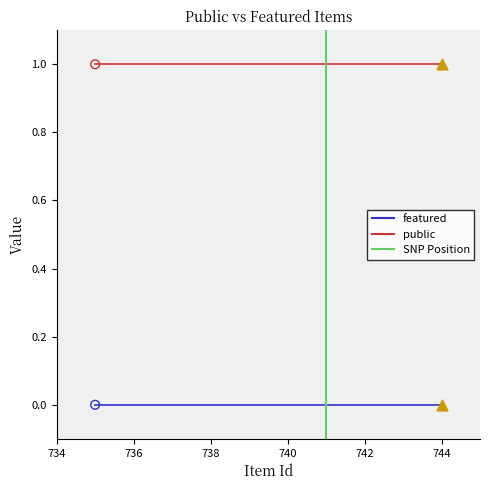

At which category is the sum across all series the highest?

735